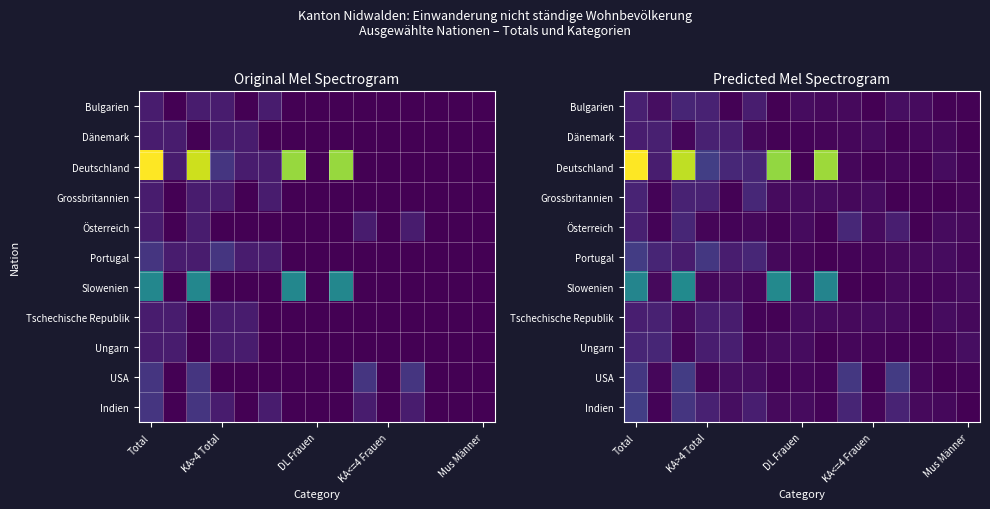

At which category is the sum across all series the highest?

Total